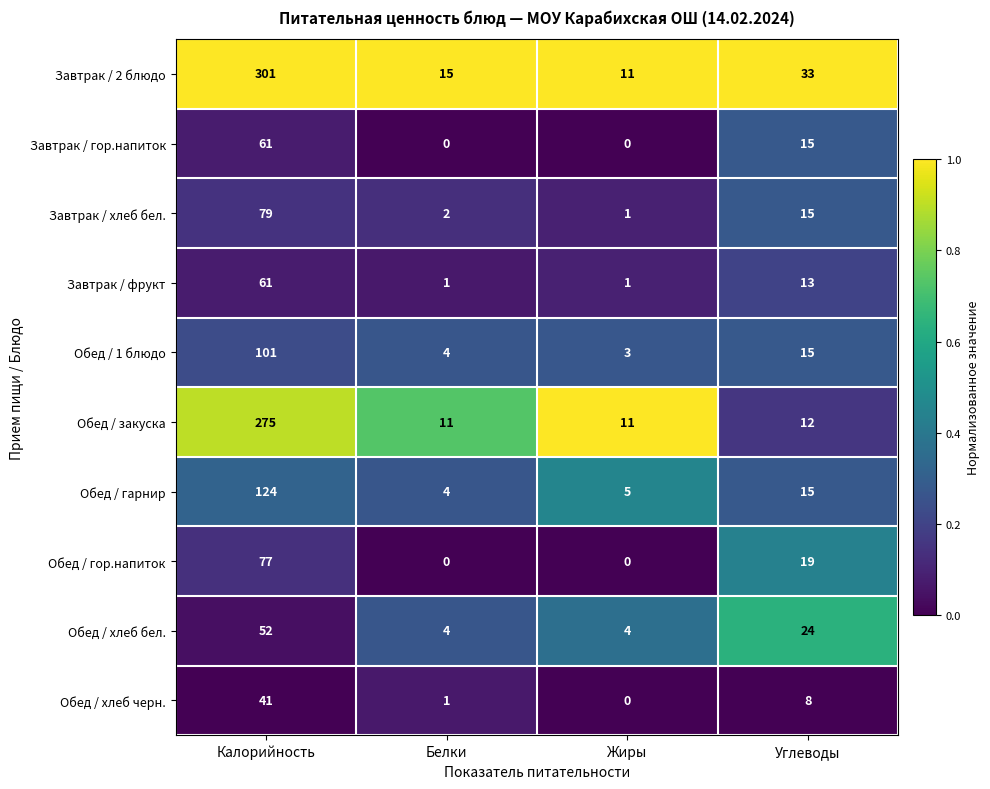

What is the sum of the Обед / хлеб черн. values at Калорийность and Углеводы?

49